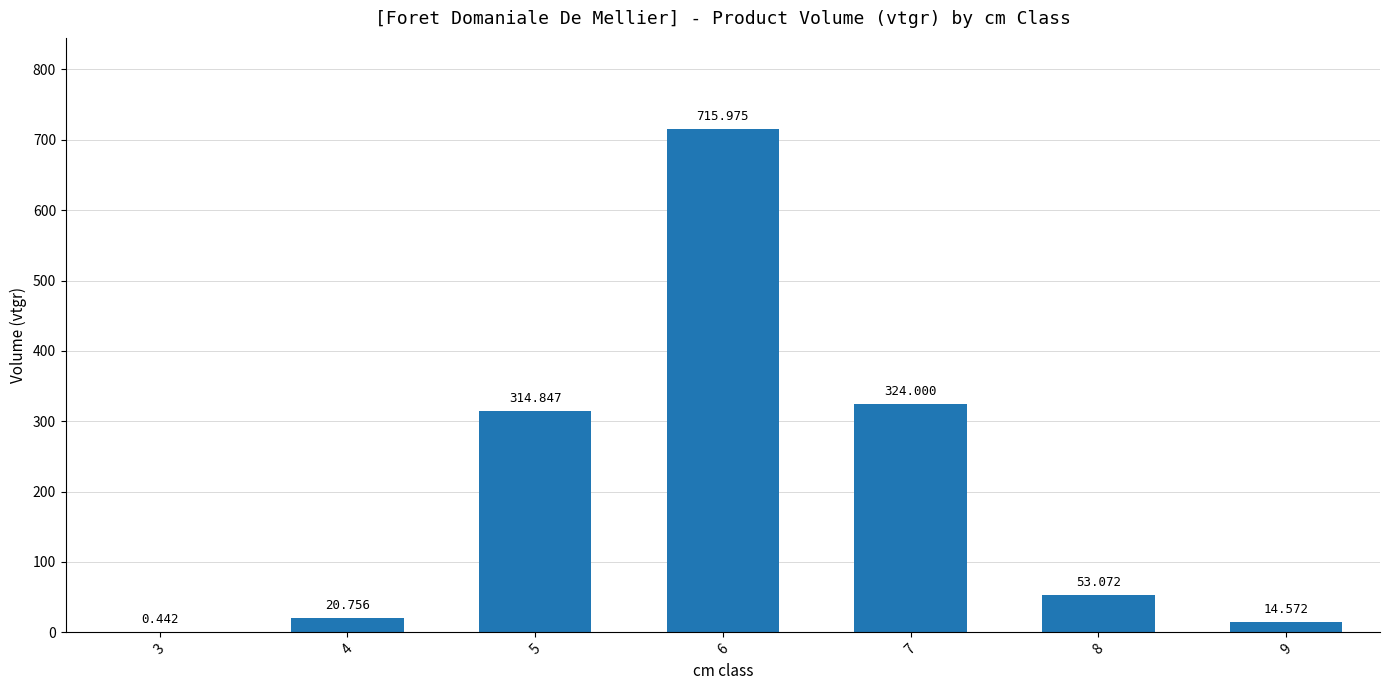

Which category has the highest value across all series?

6